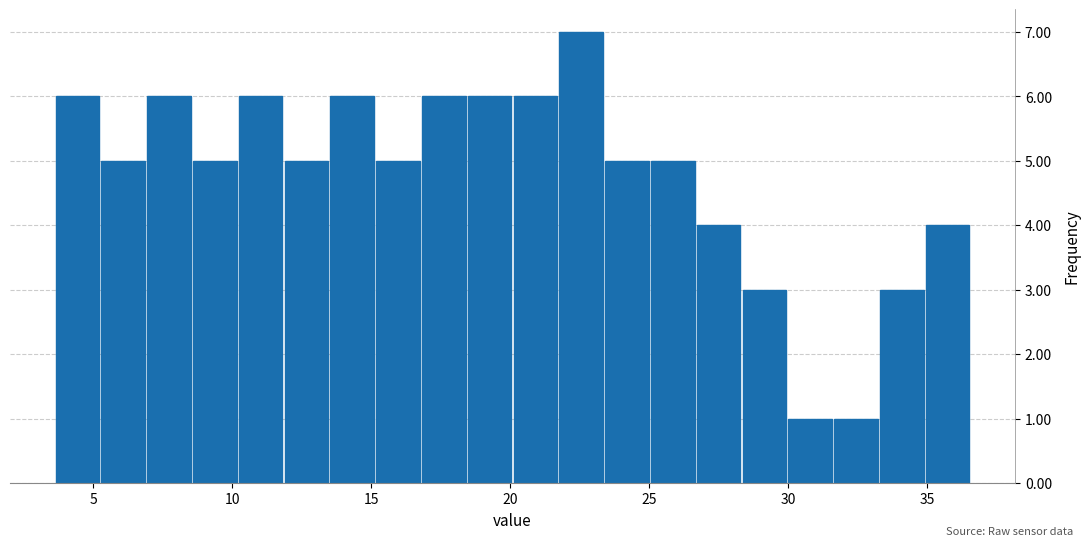

Read against the x-axis, roughly where is the centre of the tallest bar?

22.5